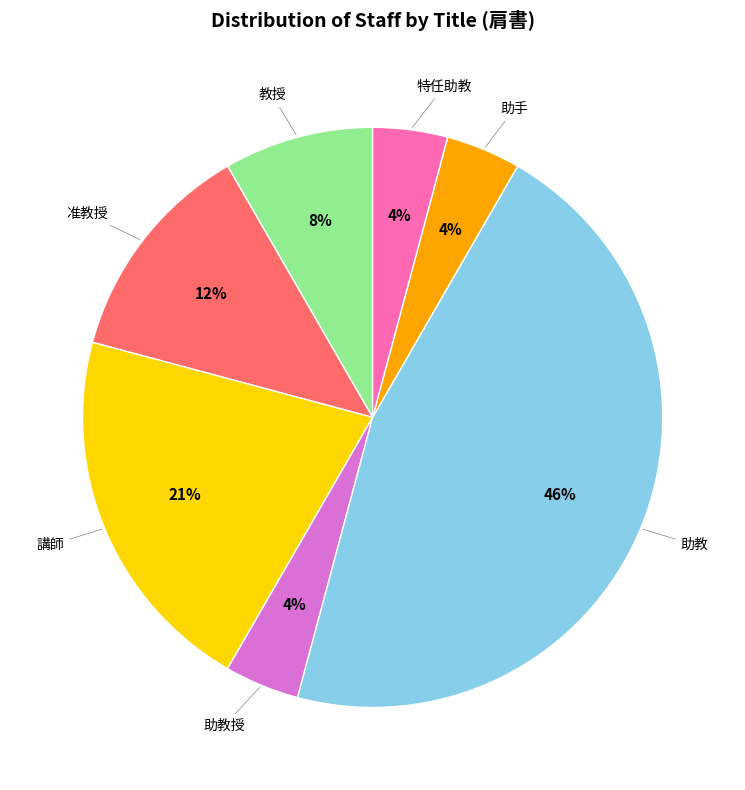

Does any single category account for the majority?

No